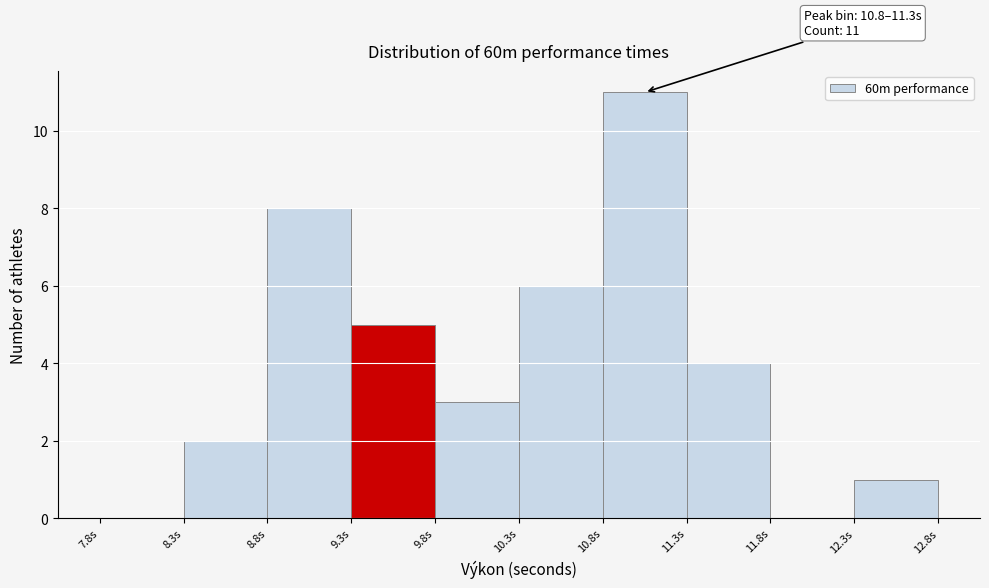

Which range on the x-axis has the tallest bar?

10.8 to 11.3